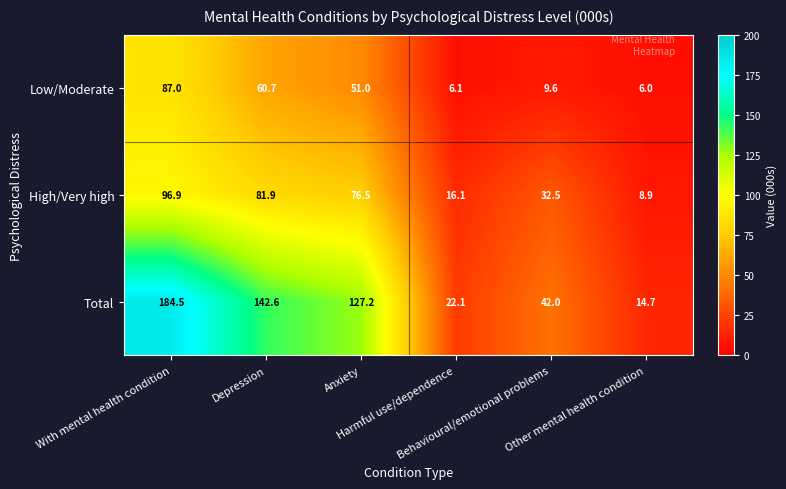

At which category does the chart reach its peak across all series?

With mental health condition